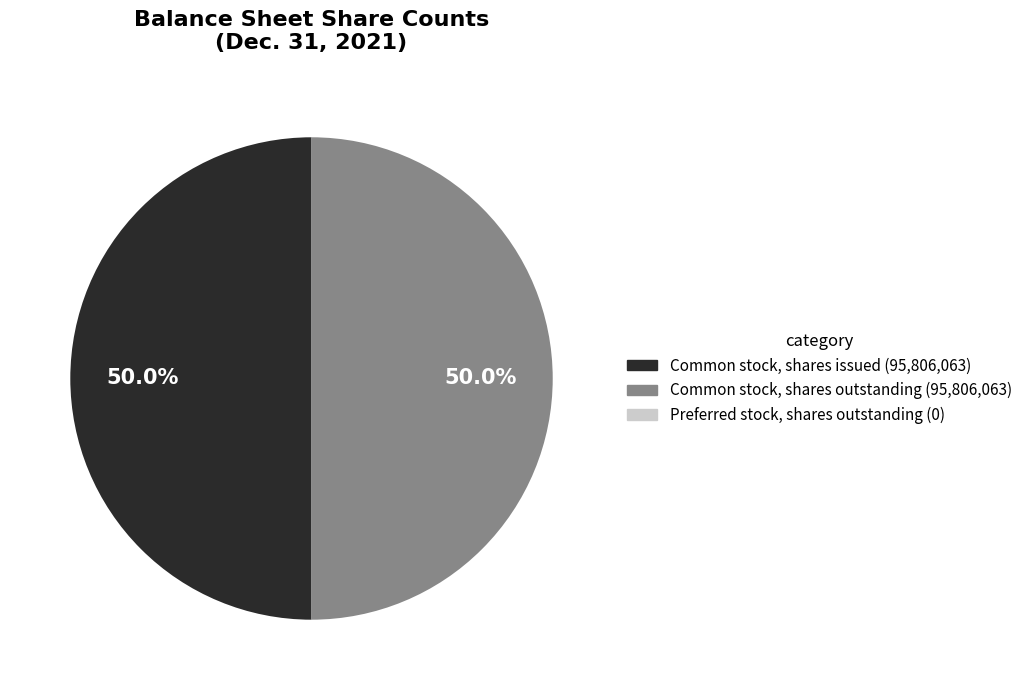

What portion of the pie excludes Common stock, shares outstanding (95,806,063)?

50.0%